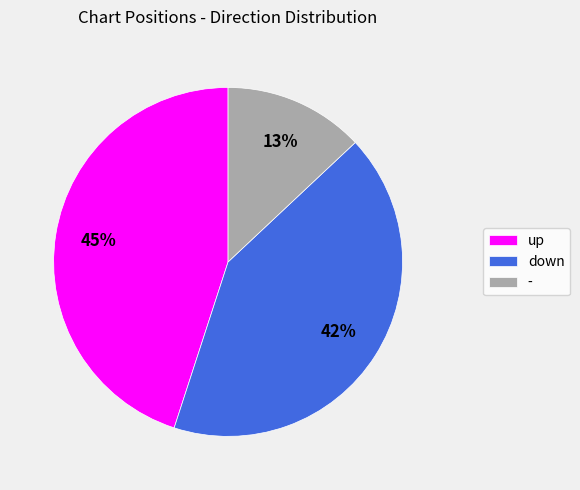

The - slice represents 25% of the pie. True or false?

False